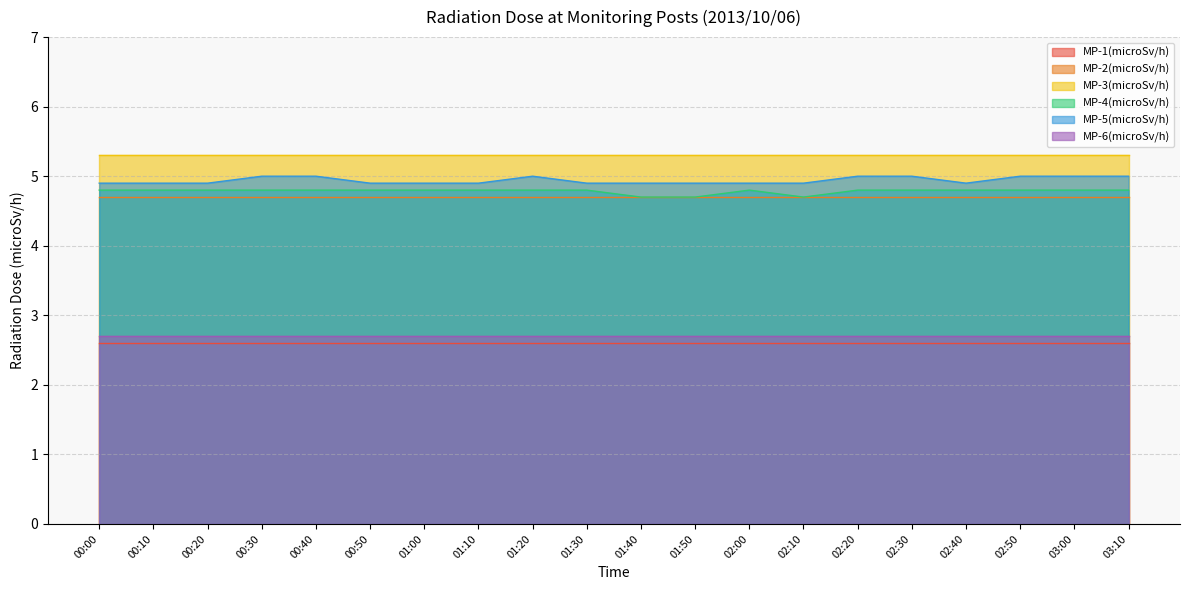

Reading right to left, transcribe all the data shown in this chart.

MP-1(microSv/h): 2.6	2.6	2.6	2.6	2.6	2.6	2.6	2.6	2.6	2.6	2.6	2.6	2.6	2.6	2.6	2.6	2.6	2.6	2.6	2.6
MP-2(microSv/h): 4.7	4.7	4.7	4.7	4.7	4.7	4.7	4.7	4.7	4.7	4.7	4.7	4.7	4.7	4.7	4.7	4.7	4.7	4.7	4.7
MP-3(microSv/h): 5.3	5.3	5.3	5.3	5.3	5.3	5.3	5.3	5.3	5.3	5.3	5.3	5.3	5.3	5.3	5.3	5.3	5.3	5.3	5.3
MP-4(microSv/h): 4.8	4.8	4.8	4.8	4.8	4.8	4.7	4.8	4.7	4.7	4.8	4.8	4.8	4.8	4.8	4.8	4.8	4.8	4.8	4.8
MP-5(microSv/h): 5.0	5.0	5.0	4.9	5.0	5.0	4.9	4.9	4.9	4.9	4.9	5.0	4.9	4.9	4.9	5.0	5.0	4.9	4.9	4.9
MP-6(microSv/h): 2.7	2.7	2.7	2.7	2.7	2.7	2.7	2.7	2.7	2.7	2.7	2.7	2.7	2.7	2.7	2.7	2.7	2.7	2.7	2.7